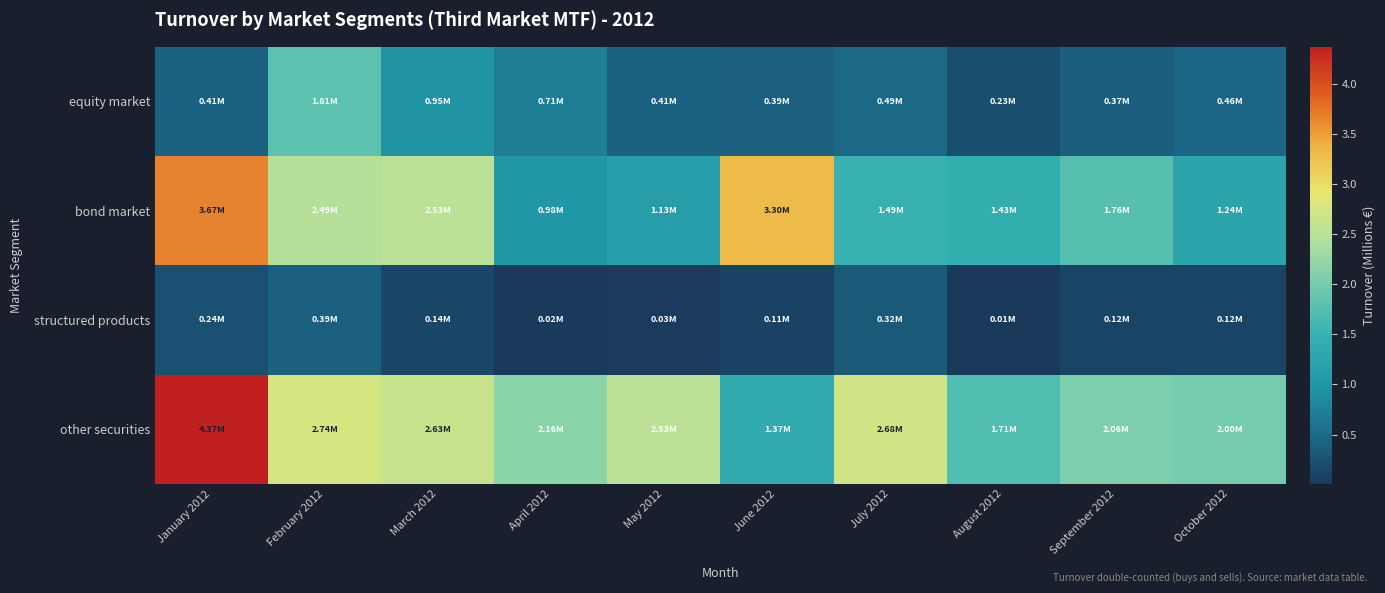

Rank the series by their average value, from highest to lowest.

other securities, bond market, equity market, structured products